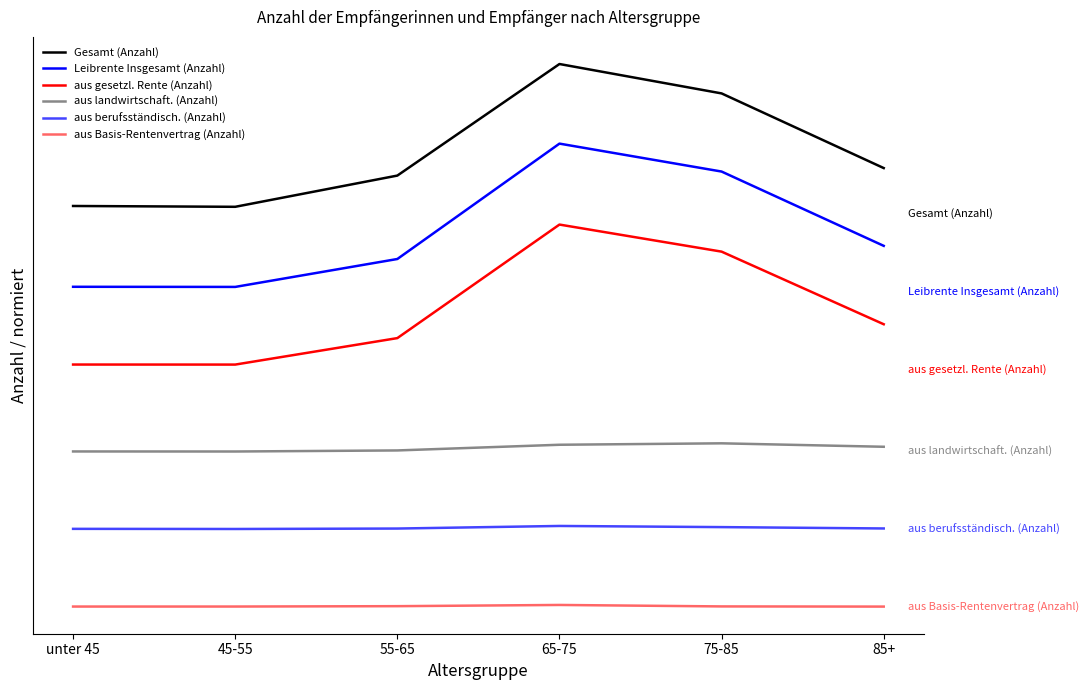

Is this an area chart (filled region under the line)?

No